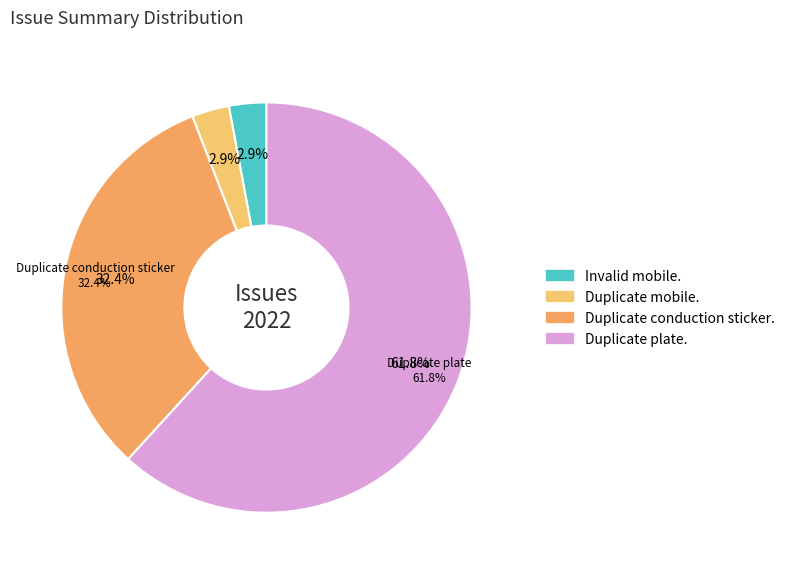

Which has a higher value, Invalid mobile. or Duplicate mobile.?

Invalid mobile.